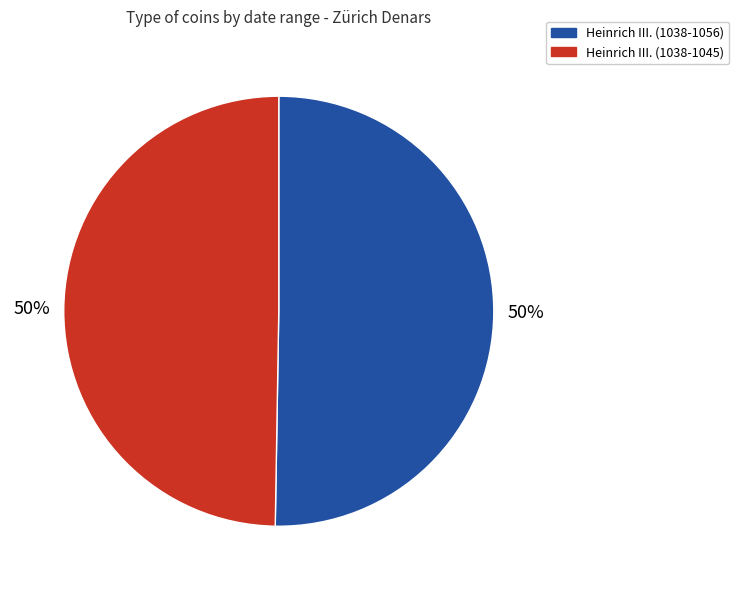

What percentage is the Heinrich III. (1038-1045) slice, to the nearest percent?

50%